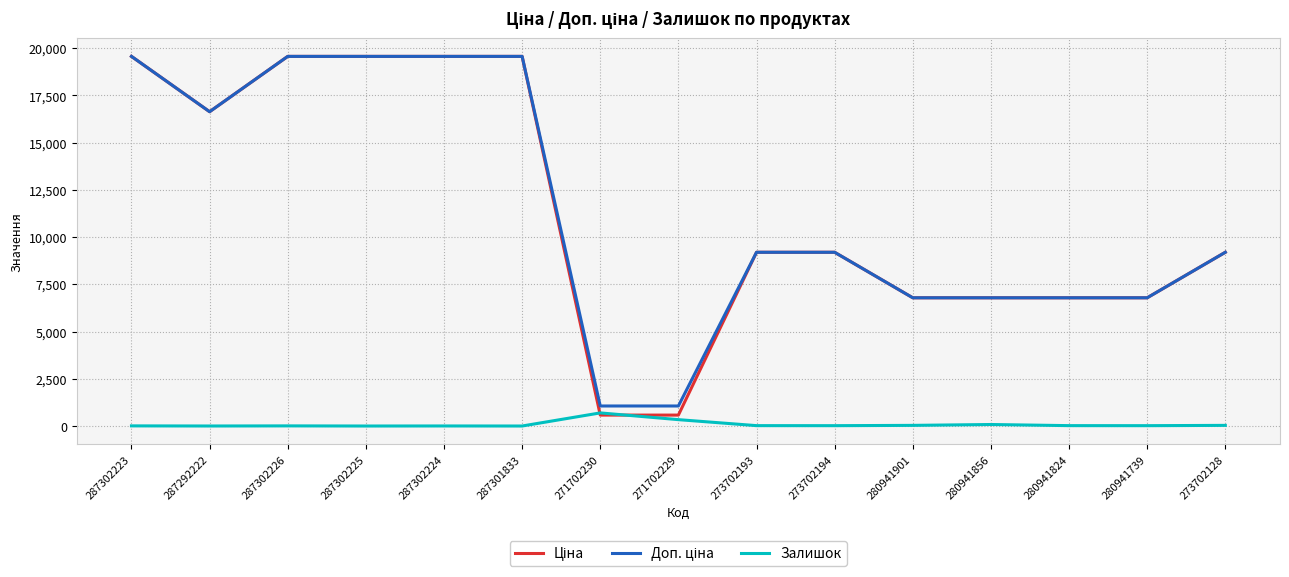

What is the sum of the Залишок values at 287302225 and 287302226?

7.0